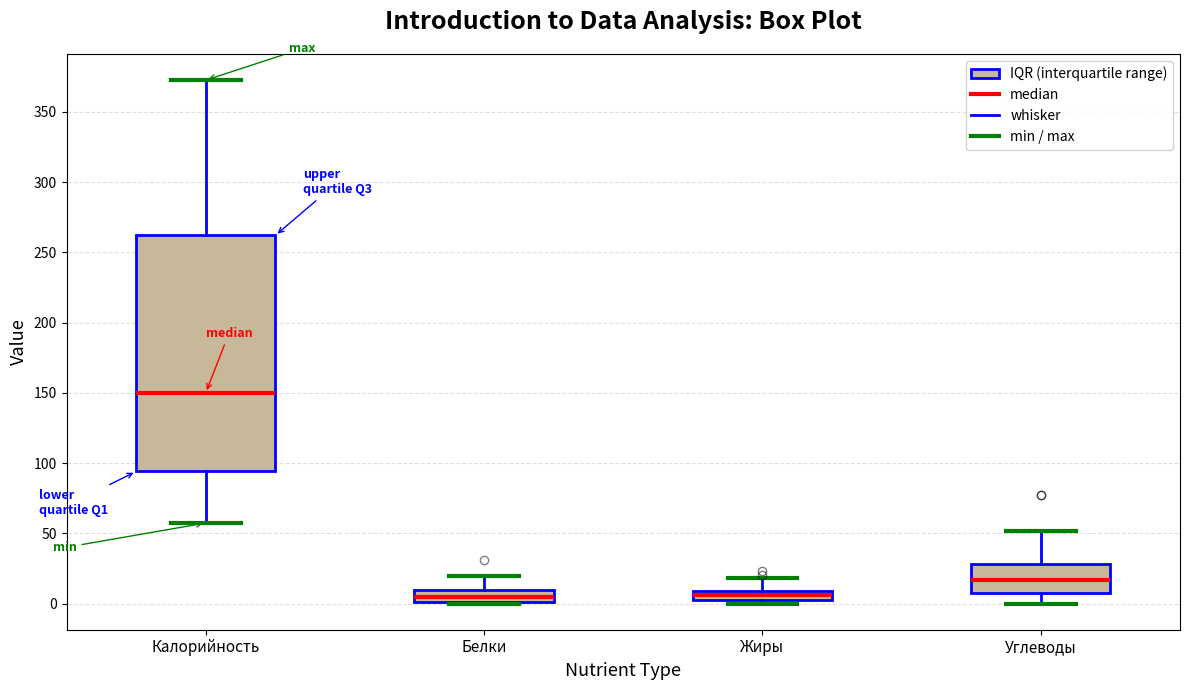

Which box is the tallest, from its lower edge to its upper edge?

Калорийность